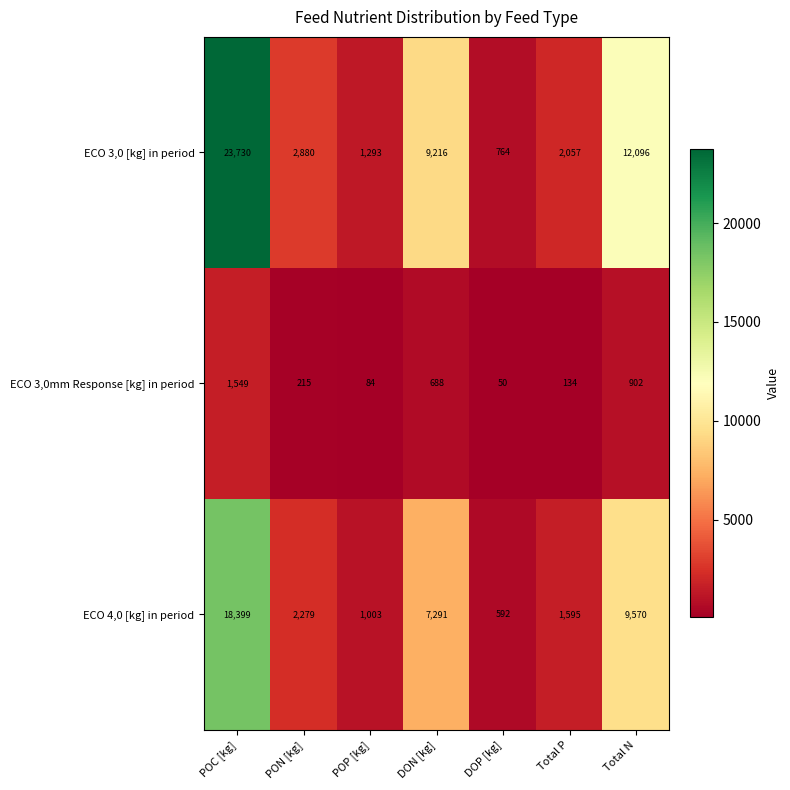

Which series changed the most between Total P and Total N?

ECO 3,0 [kg] in period